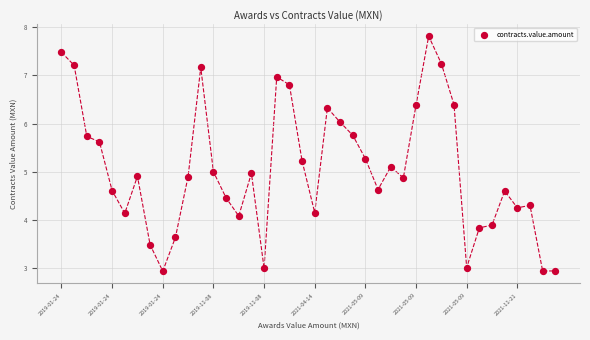

What is the range of Y values (max minus min)?

4.9